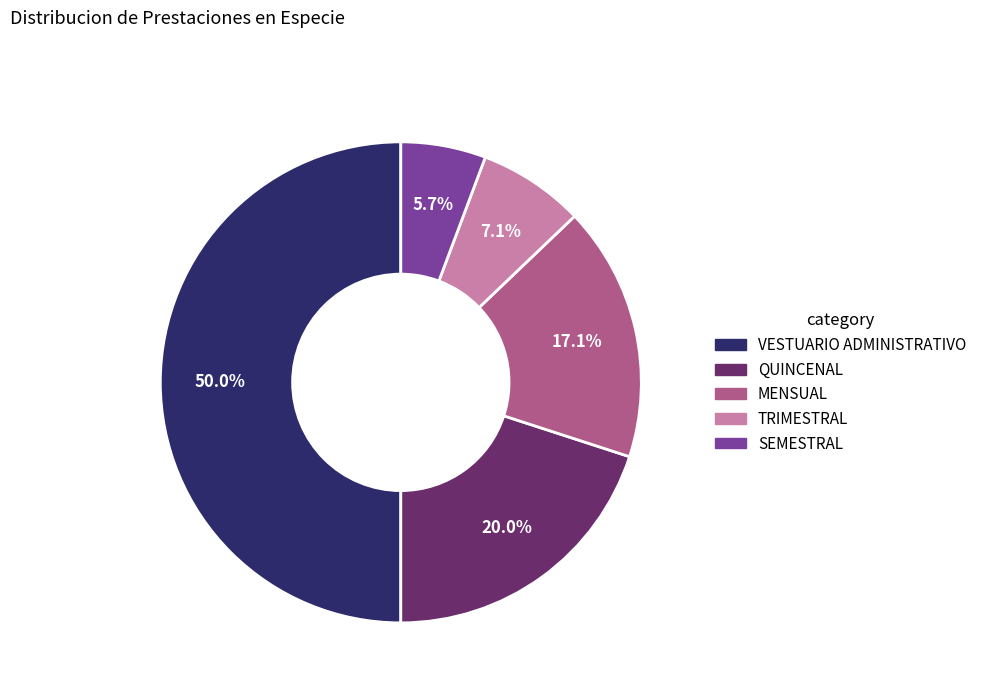

To the nearest percent, what percentage of the pie is SEMESTRAL?

6%